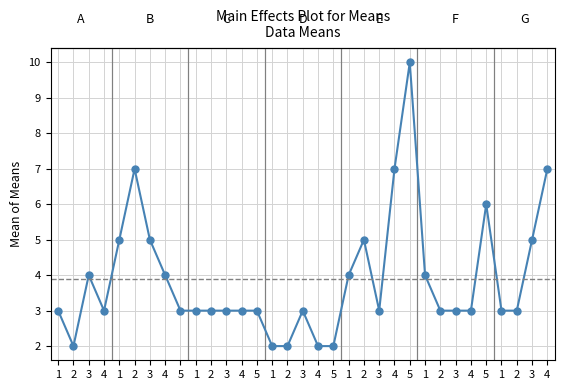

True or false: there are more than 2 points higher than both neighbors.

True